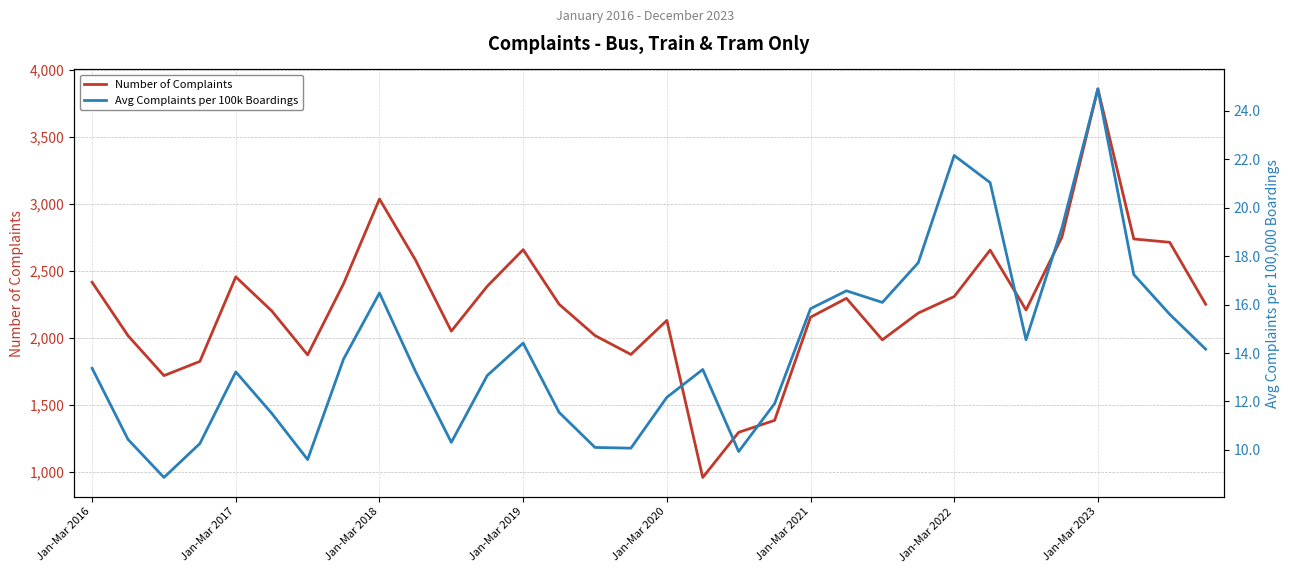

At how many categories does at least one series exceed 60?

32